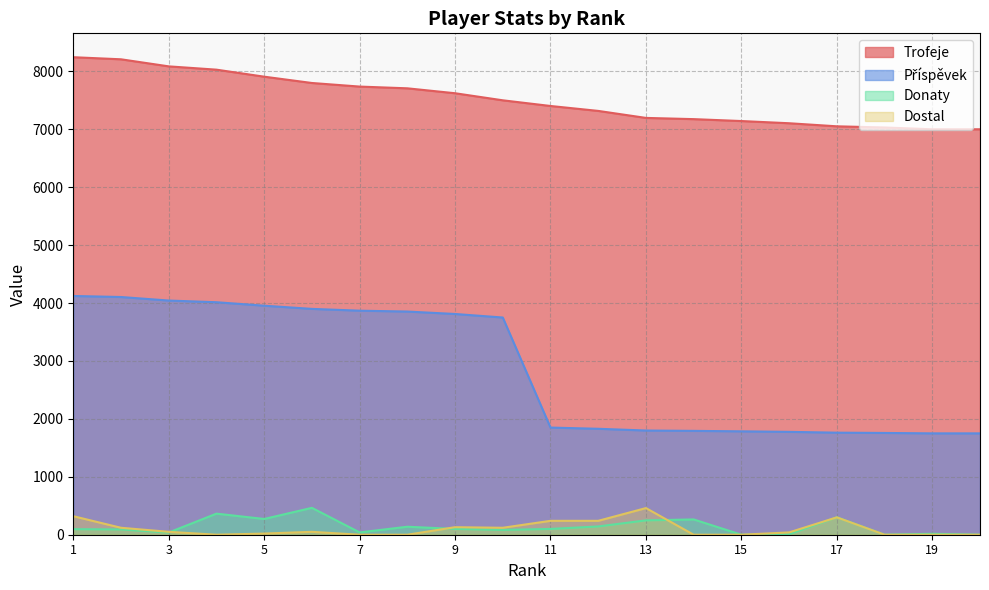

What is the value of the Trofeje point at the 5th from the left?

7908